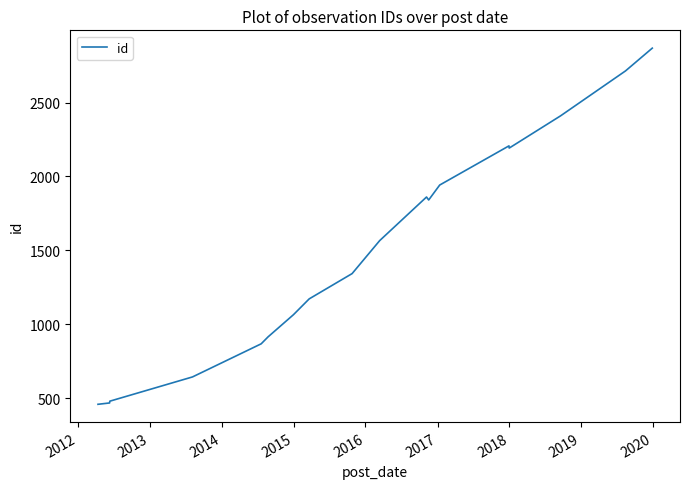

What is the maximum value shown in the chart?

2868